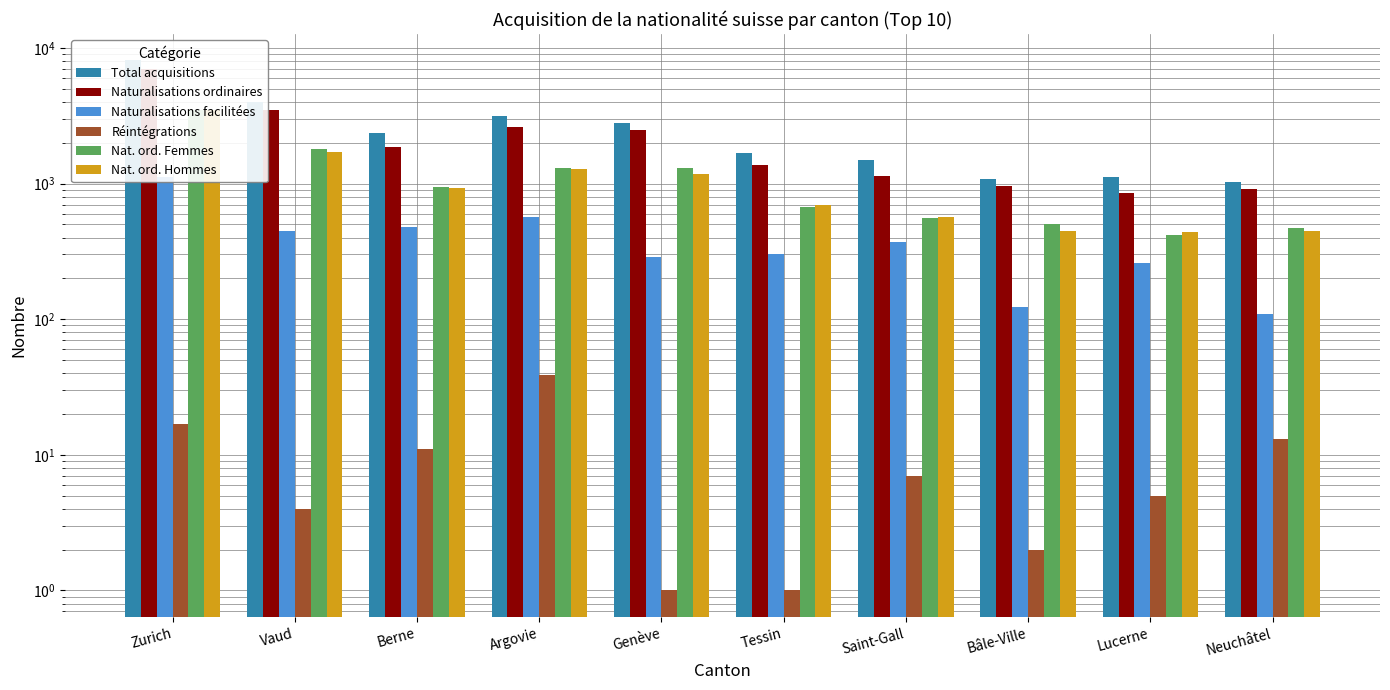

How many data points in Naturalisations facilitées are above 371?

4